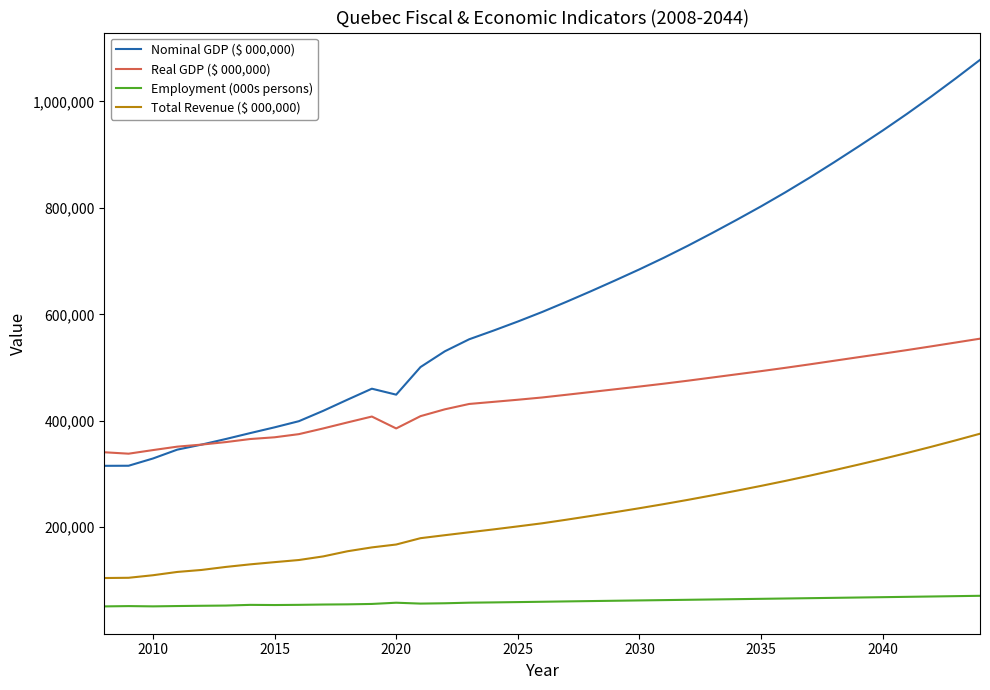

How many distinct data groups are displayed?

4